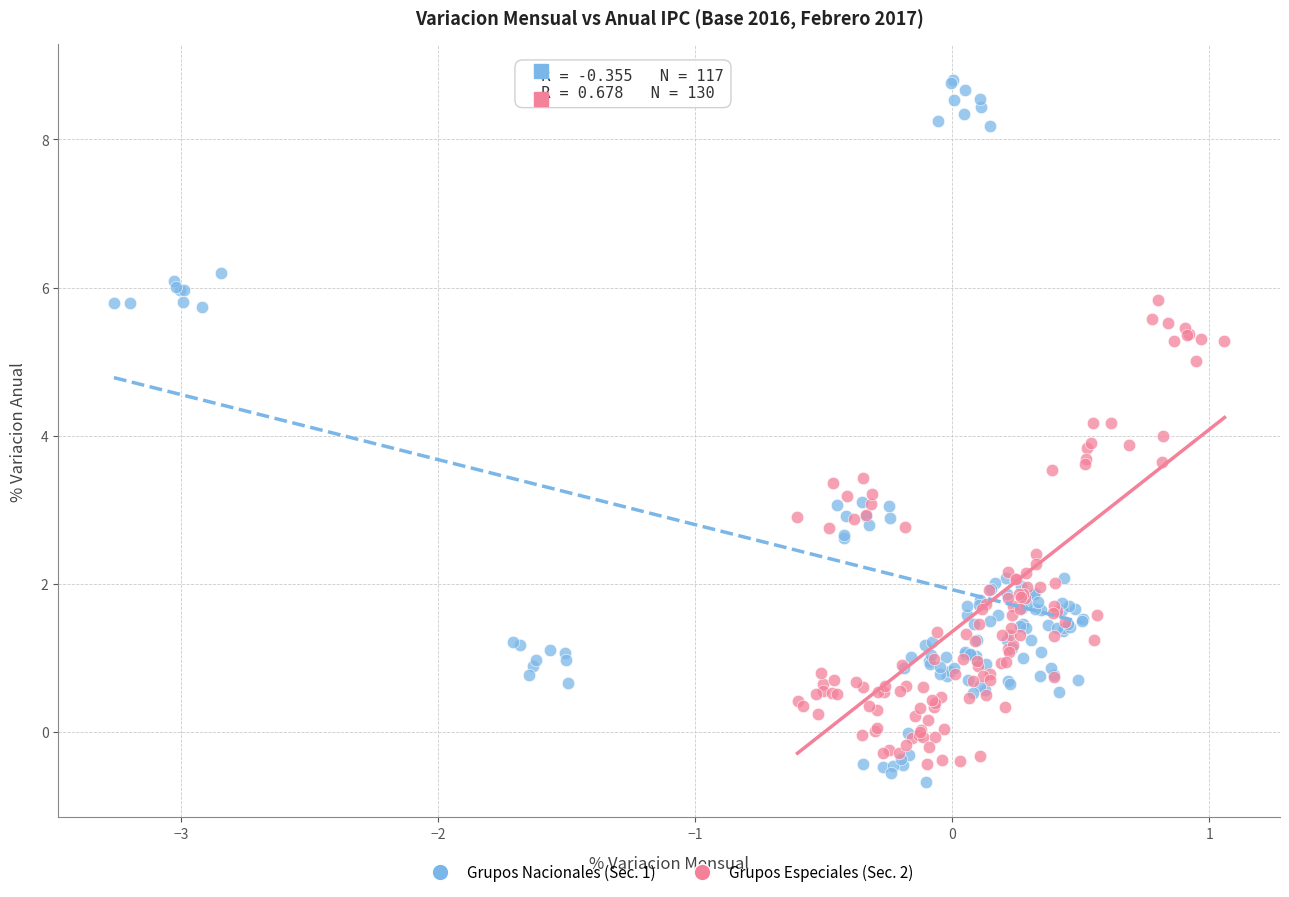

Which series contains the lowest Y value?

Grupos Nacionales (Sec. 1)